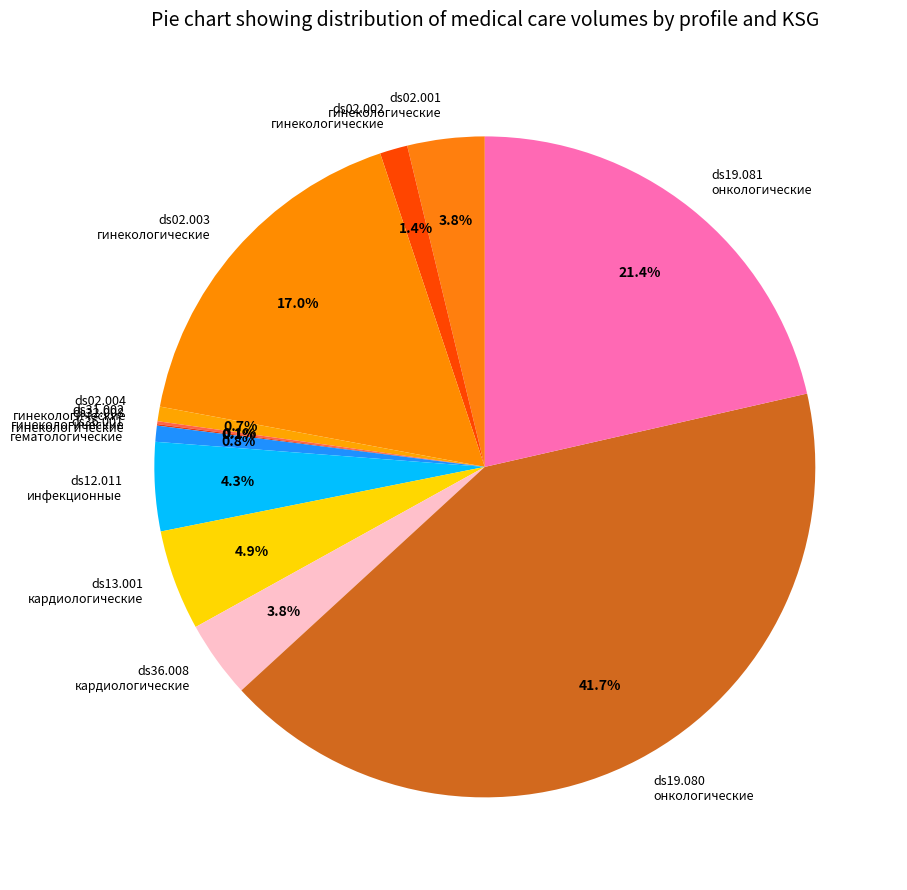

What is the ratio of the value at ds19.080 онкологические to the value at ds02.003 гинекологические?

2.5